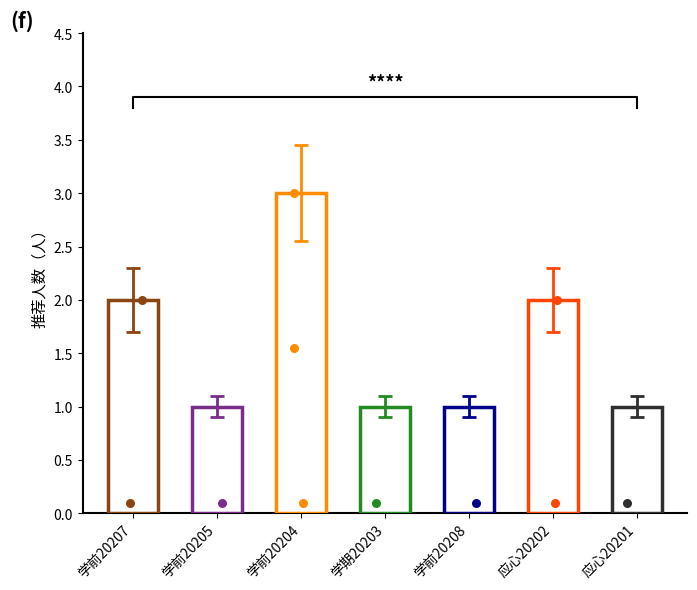

Which has a higher value, 学期20203 or 学前20204?

学前20204